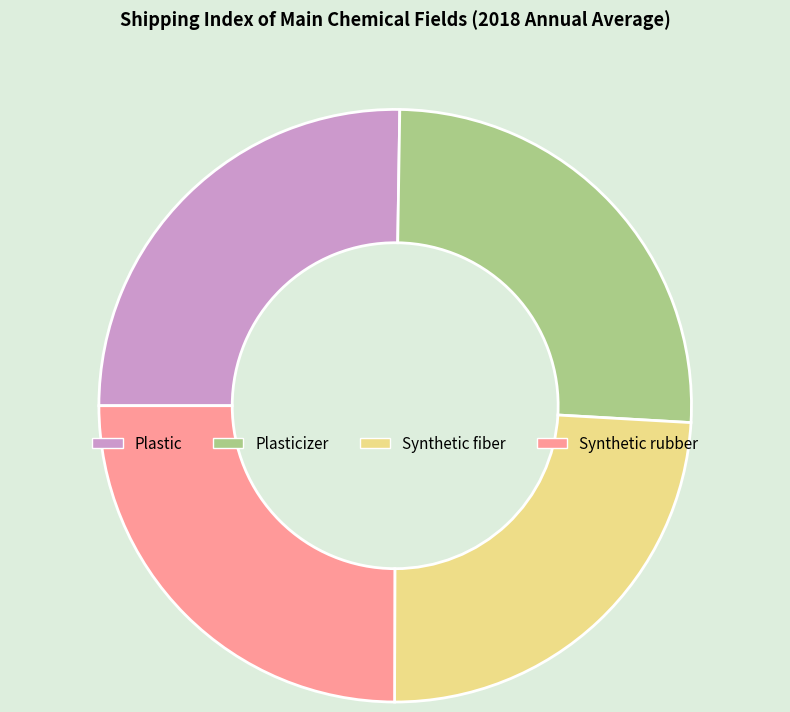

True or false: Plastic accounts for 31% of the total.

False